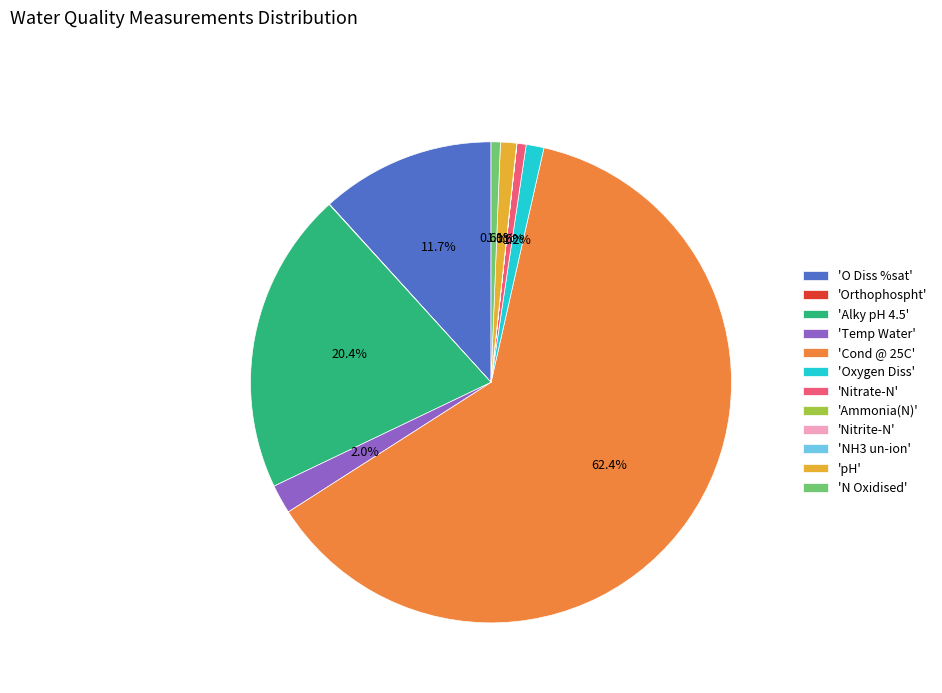

How much of the chart is everything except 'N Oxidised'?

99.4%